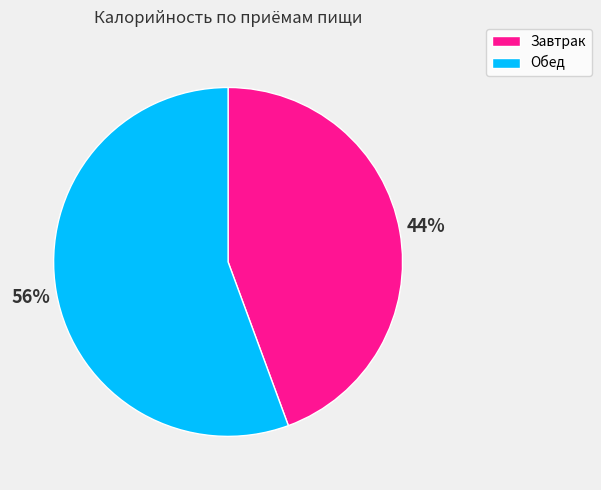

Is the sum of Обед and Завтрак greater than half?

Yes